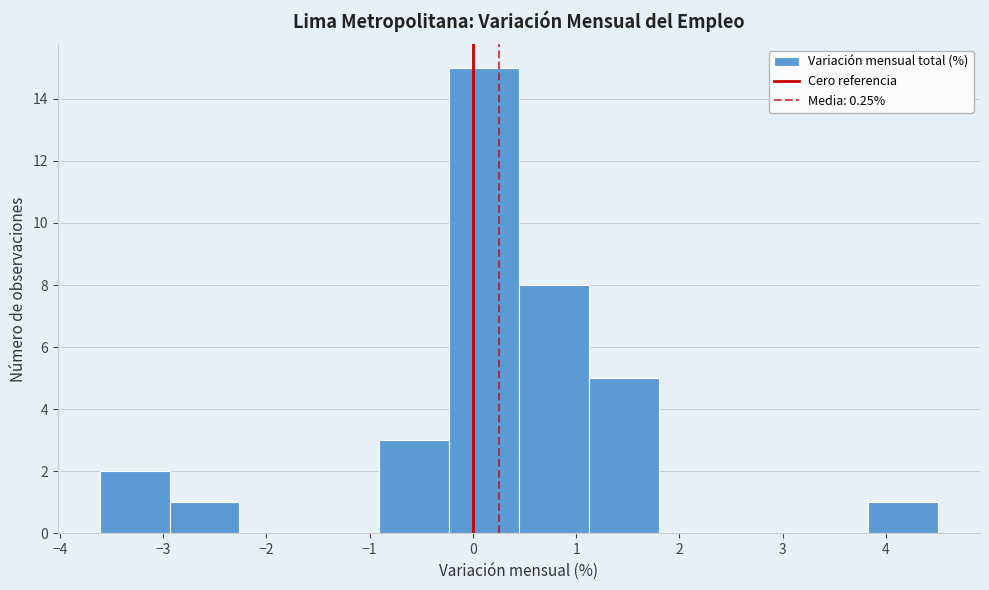

How tall is the bar that spans 1.1 to 1.8 on the x-axis? Neither the bar edges nor the heights are printed on the chart, so give them approximately, as read against the axes.

5